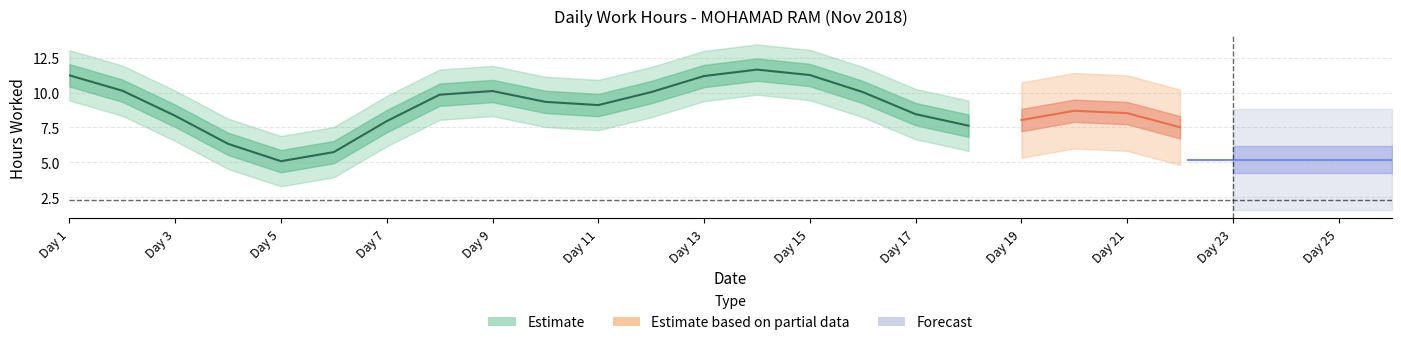

What is the average value?

8.3